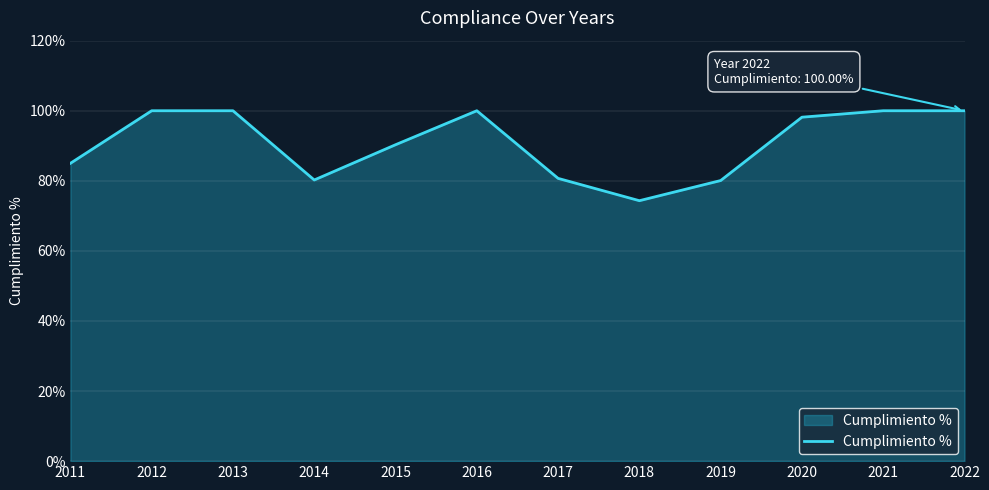

At which label does the data first exceed 98?

2012